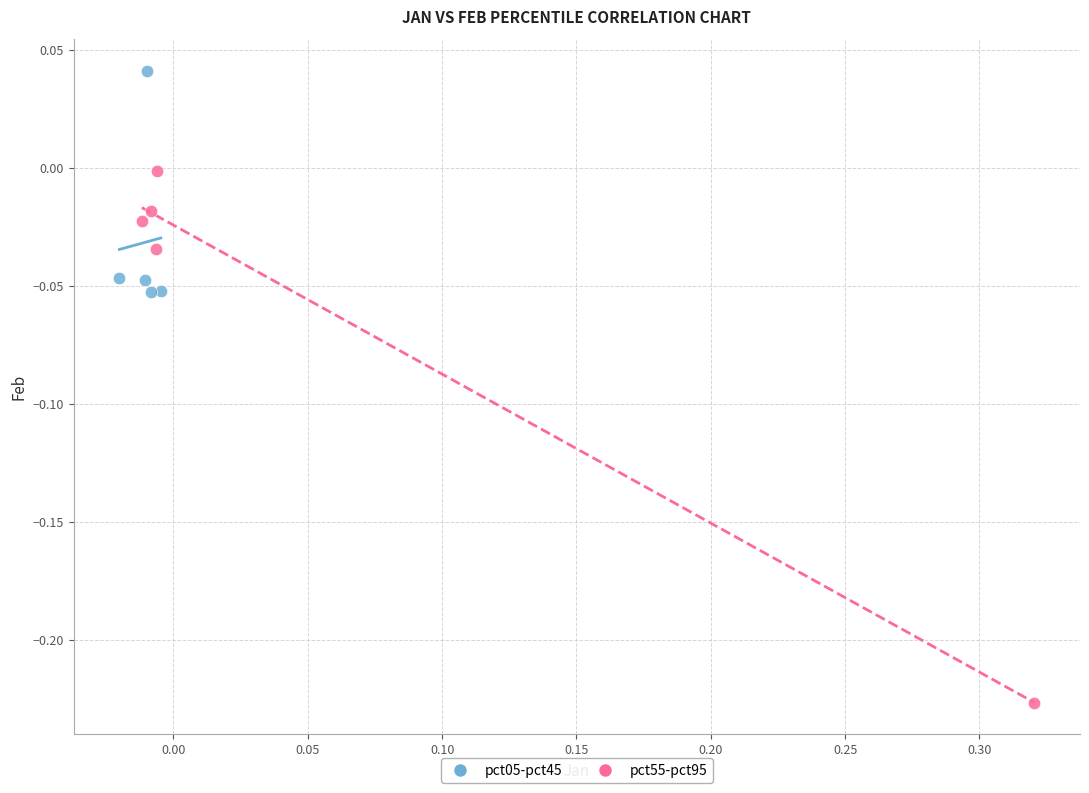

Which series has the widest spread of Y values?

pct55-pct95